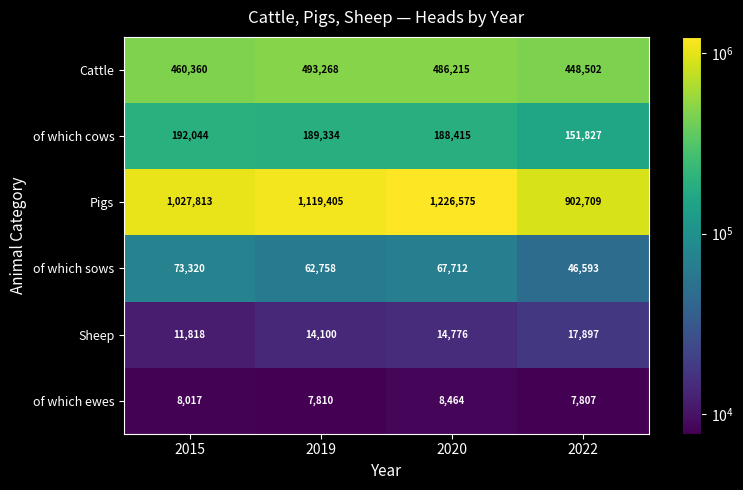

Reading right to left, list all the values displayed in this chart.

Cattle: 2022=448502	2020=486215	2019=493268	2015=460360
of which cows: 2022=151827	2020=188415	2019=189334	2015=192044
Pigs: 2022=902709	2020=1226575	2019=1119405	2015=1027813
of which sows: 2022=46593	2020=67712	2019=62758	2015=73320
Sheep: 2022=17897	2020=14776	2019=14100	2015=11818
of which ewes: 2022=7807	2020=8464	2019=7810	2015=8017